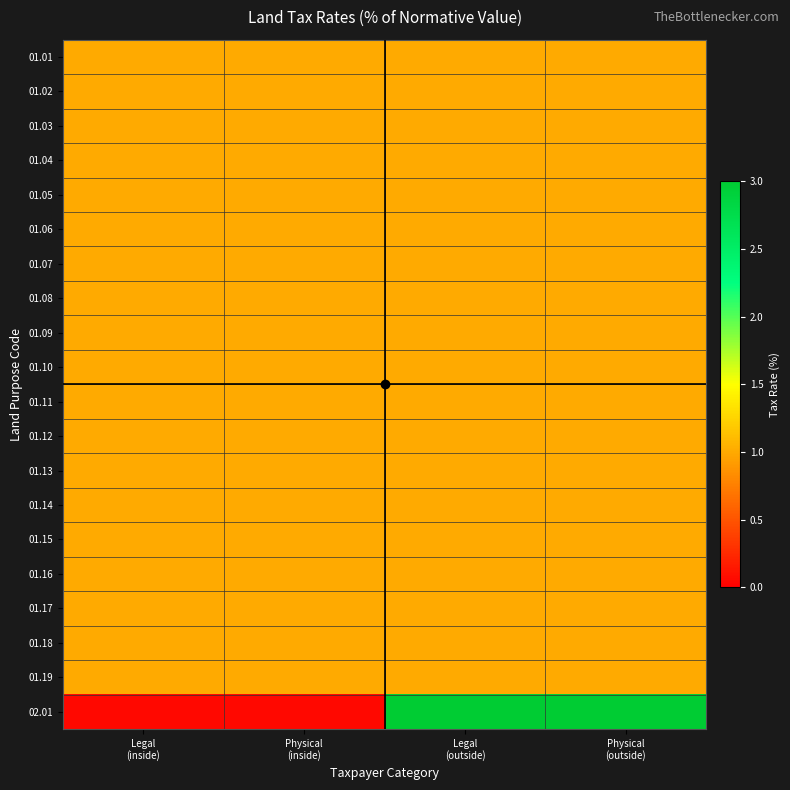

Rank the series at Legal (outside) from lowest to highest value.

01.01, 01.02, 01.03, 01.04, 01.05, 01.06, 01.07, 01.08, 01.09, 01.10, 01.11, 01.12, 01.13, 01.14, 01.15, 01.16, 01.17, 01.18, 01.19, 02.01